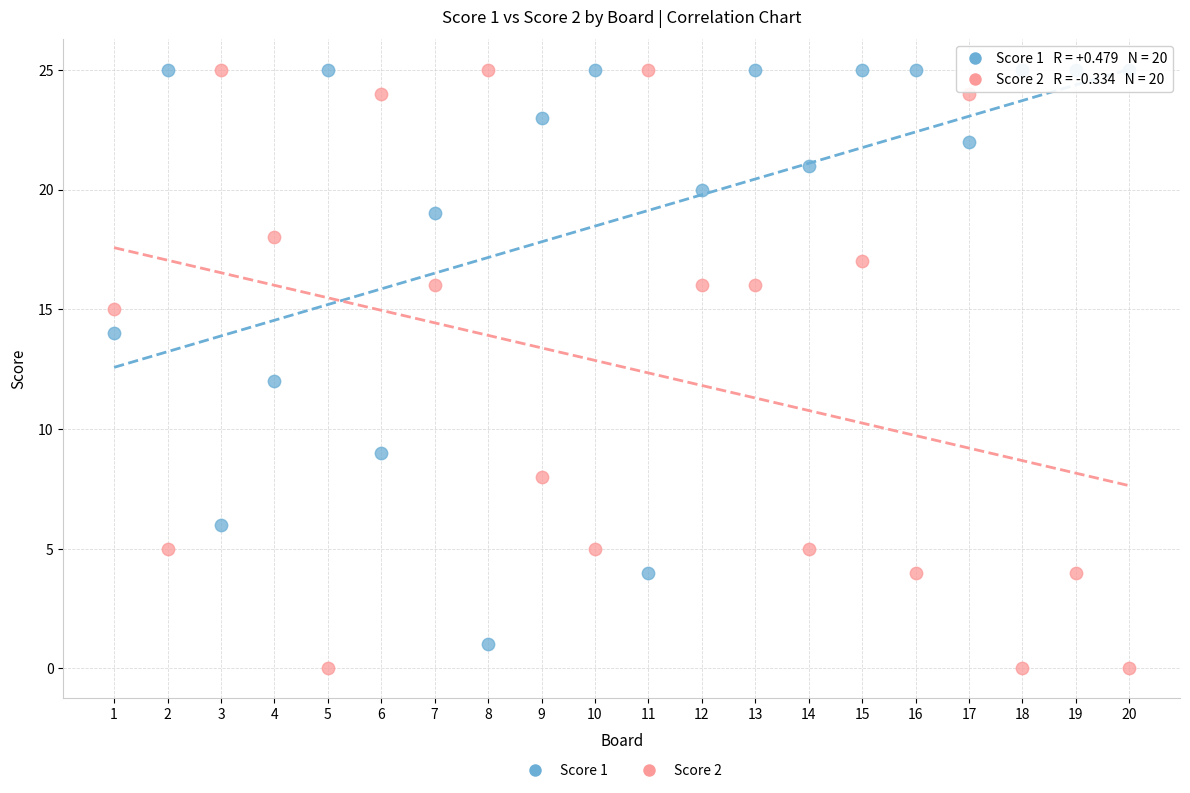

What is the X range (max minus min) for the scatter plot?

19